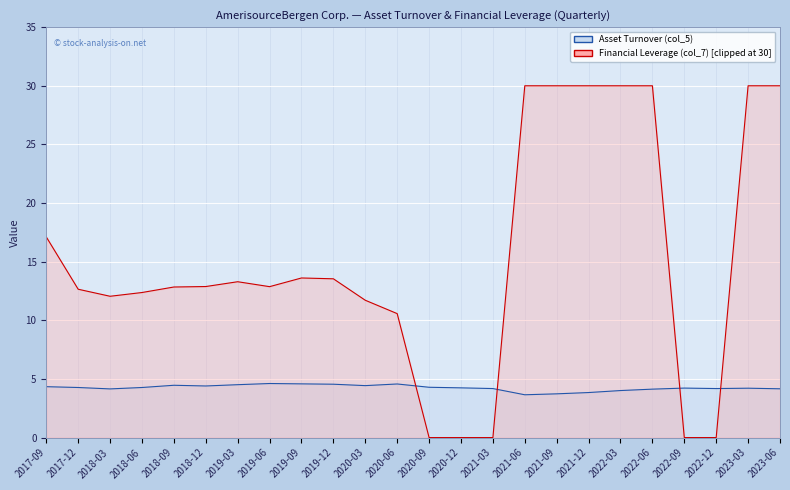

Read the Asset Turnover (col_5) value at 2017-12.

4.3